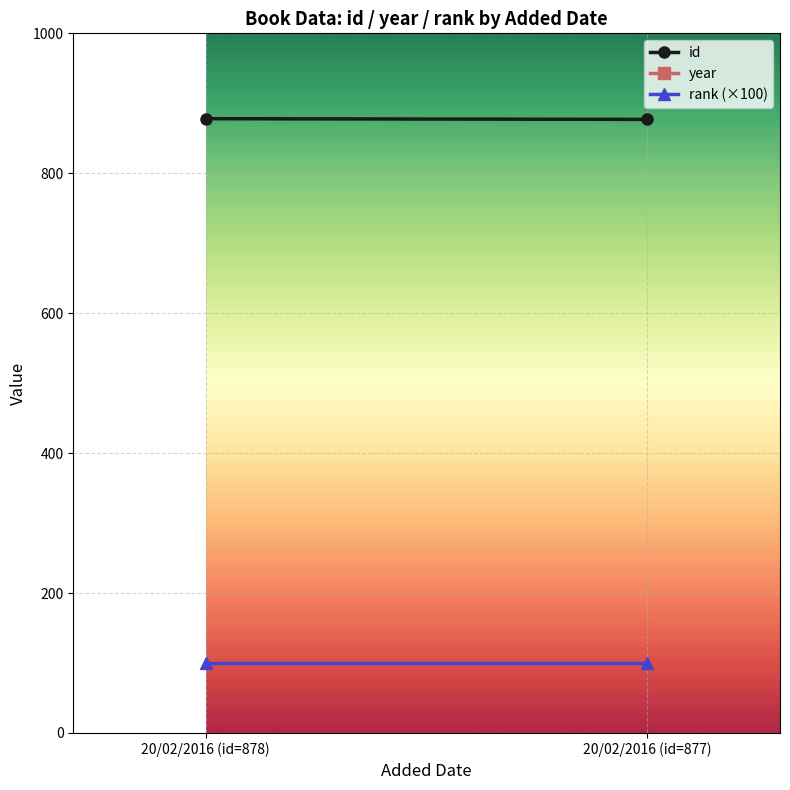

What is the sum of the rank (×100) values at 20/02/2016 (id=877) and 20/02/2016 (id=878)?

200